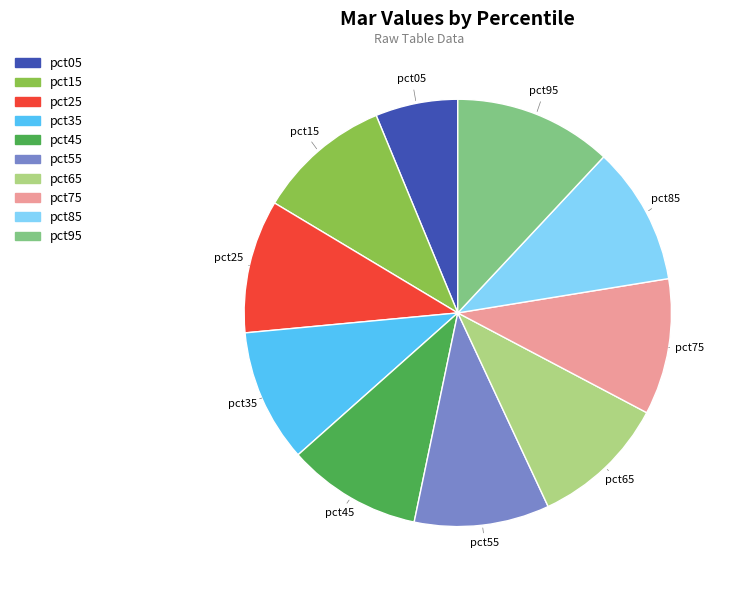

The pct25 slice represents 20% of the pie. True or false?

False